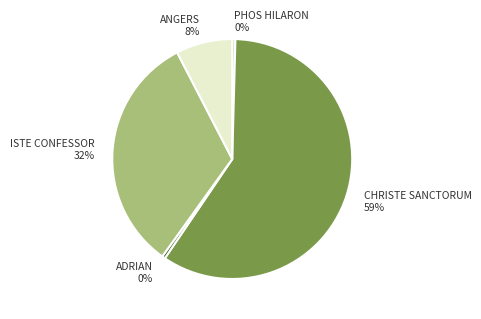

Which category accounts for the majority?

CHRISTE SANCTORUM